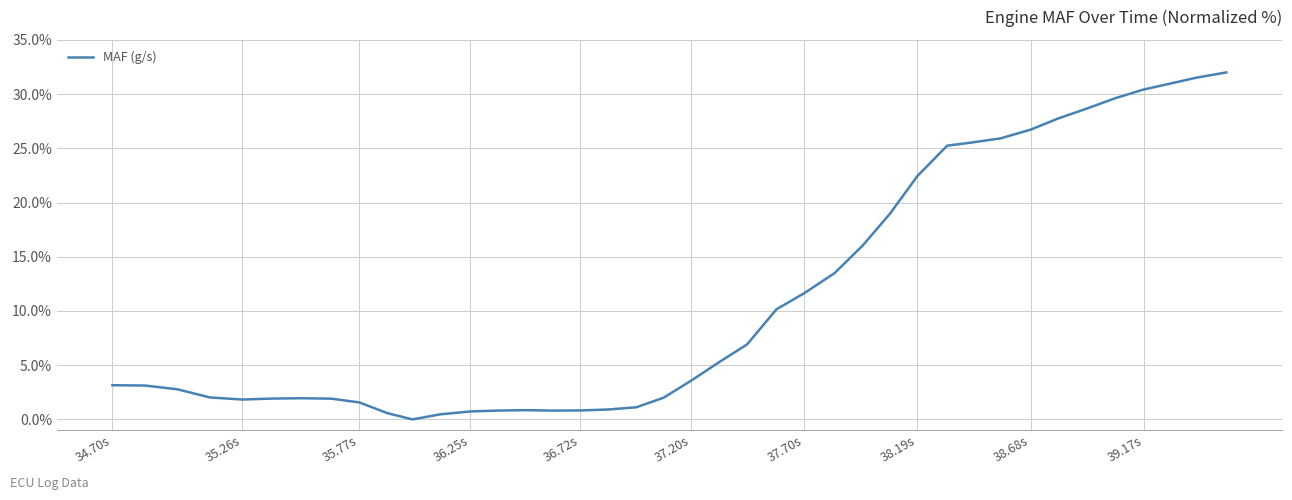

What is the maximum value shown in the chart?

32.0